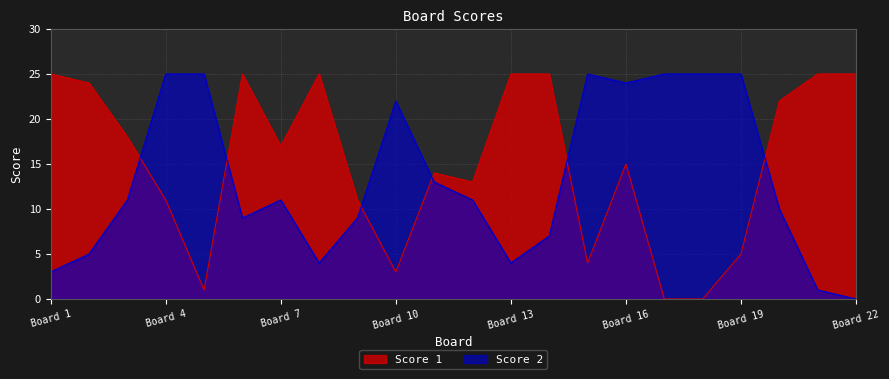

What are all the series names shown in the legend?

Score 1, Score 2